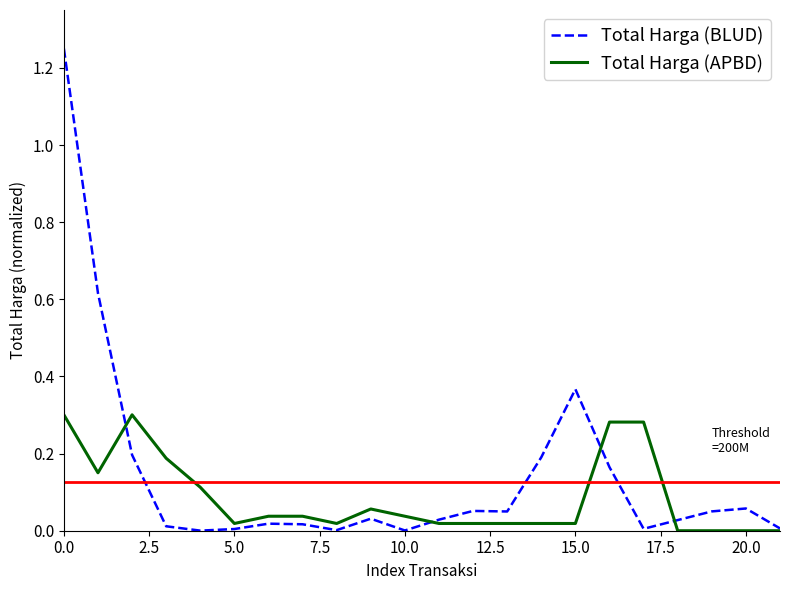

Which series has the largest range (max minus min)?

Total Harga (BLUD)